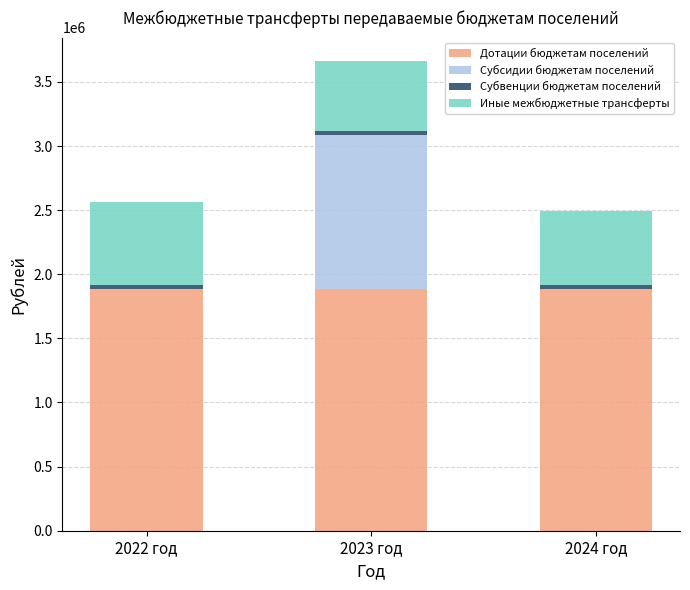

What is the maximum value for Дотации бюджетам поселений?

1882897